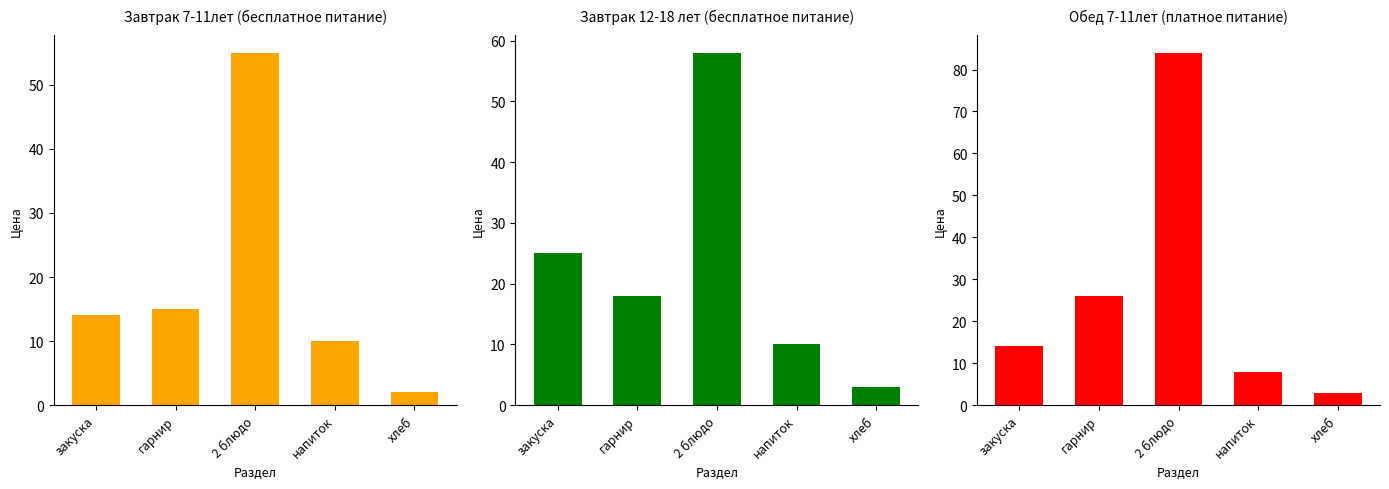

How many bars are there in each group?

3